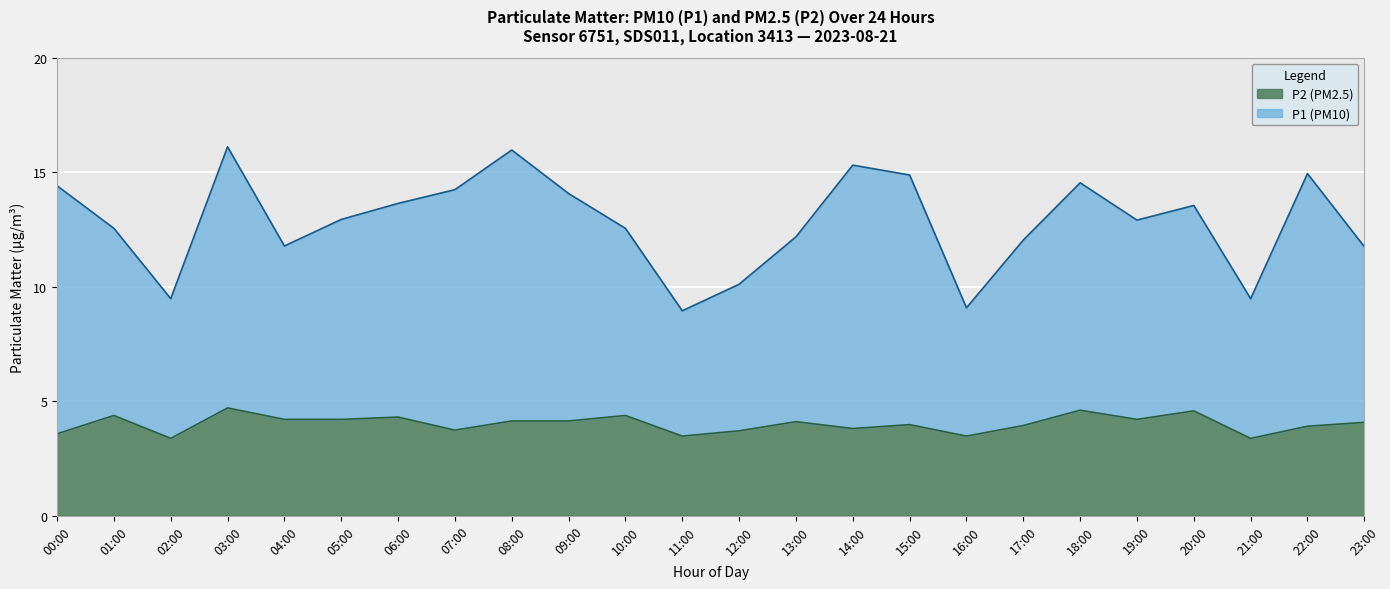

What is the total value across all series at 12:00?

10.1